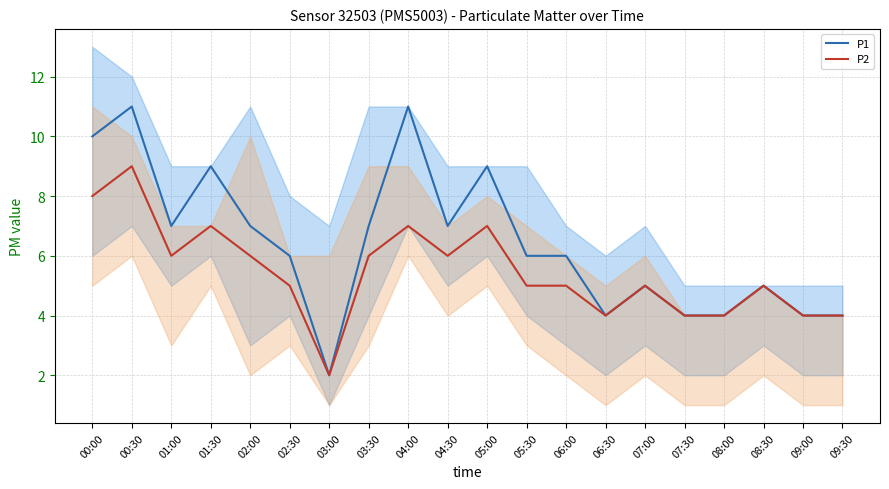

Which series has the largest total across all categories?

P1